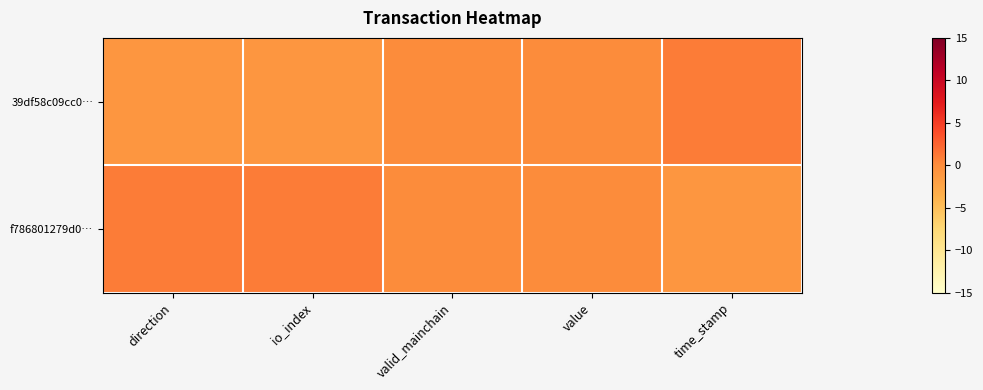

At valid_mainchain, list the series in order from largest to smallest.

39df58c09cc0…, f786801279d0…